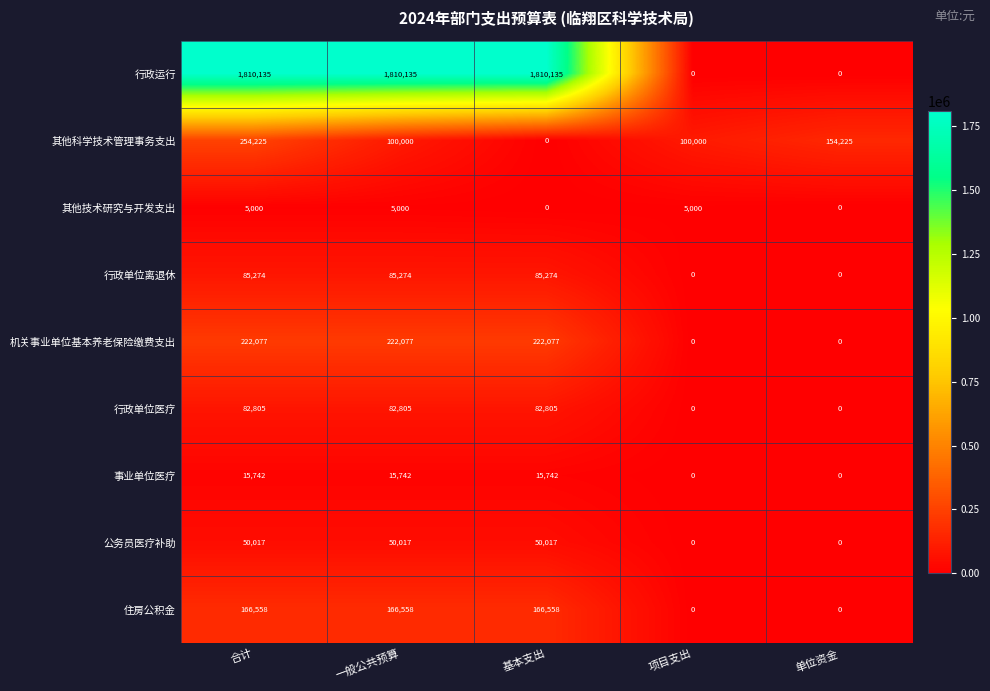

List the series in order of their peak value, highest first.

行政运行, 其他科学技术管理事务支出, 机关事业单位基本养老保险缴费支出, 住房公积金, 行政单位离退休, 行政单位医疗, 公务员医疗补助, 事业单位医疗, 其他技术研究与开发支出